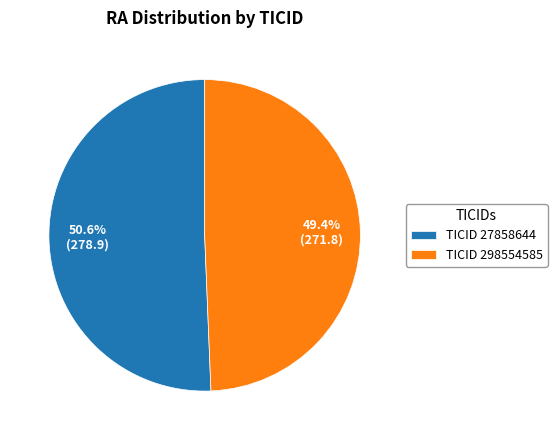

Do TICID 298554585 and TICID 27858644 together represent more than half of the pie?

Yes